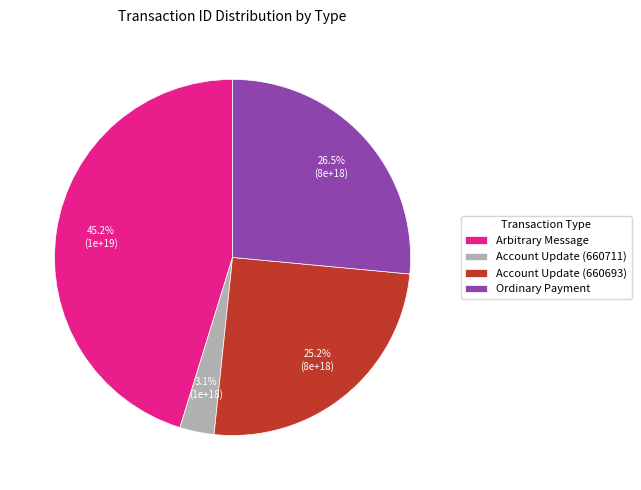

How many slices are in this pie chart?

4